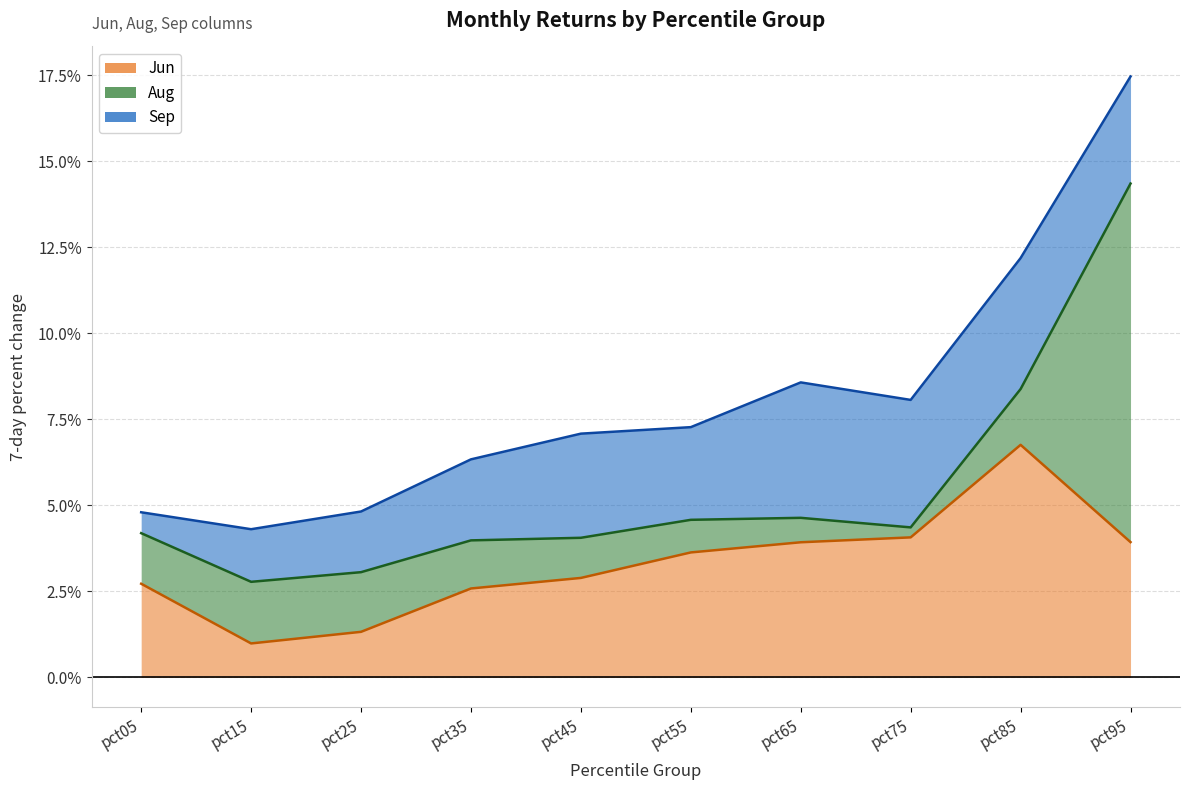

Between pct35 and pct75, which is larger?

pct75